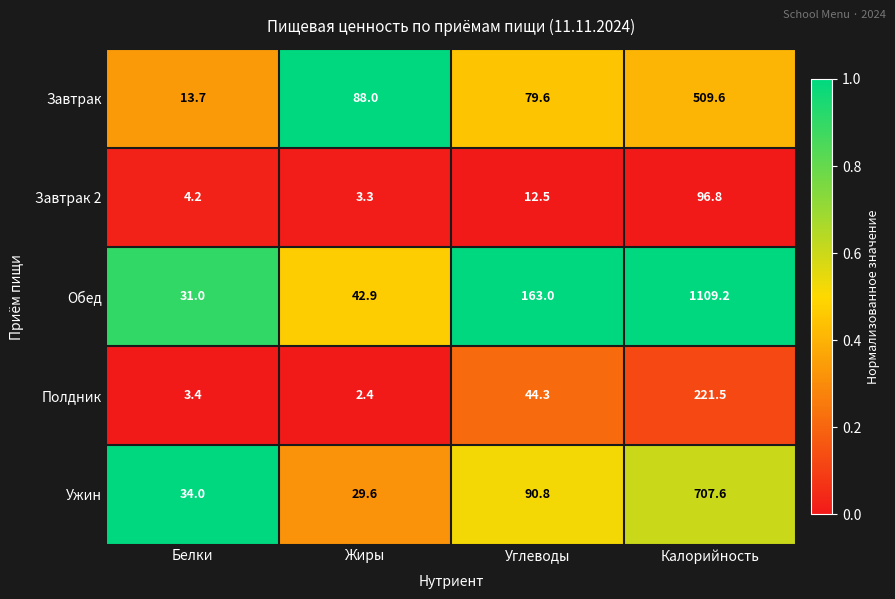

How many categories are shown in the chart?

4